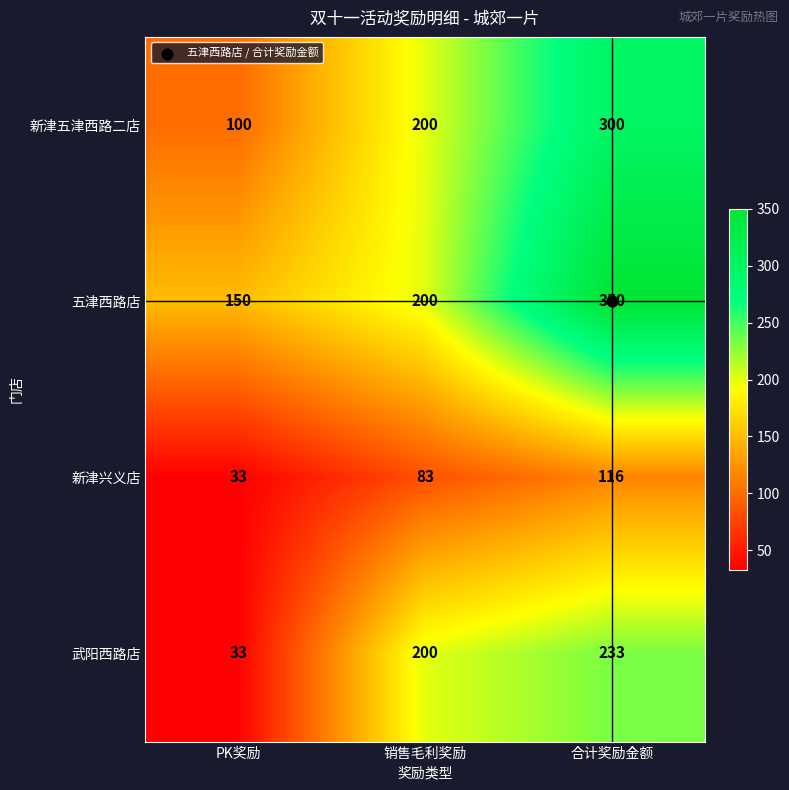

The value of 五津西路店 at 销售毛利奖励 is 200. True or false?

True